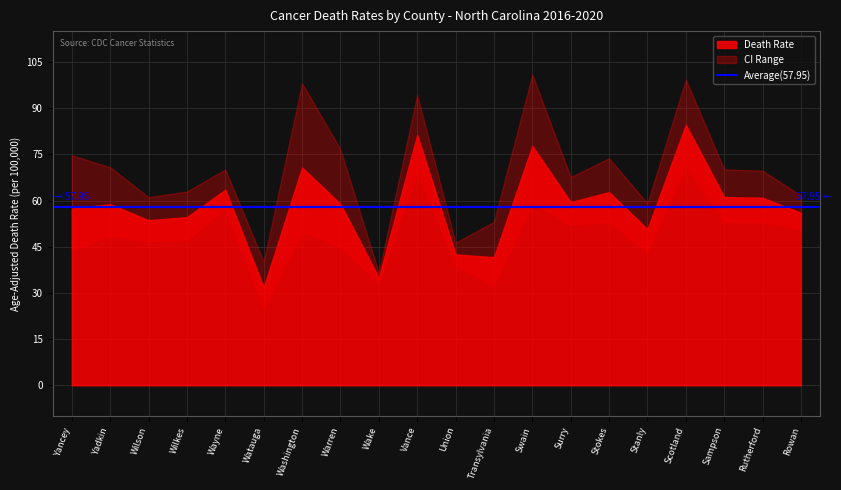

The Age-Adjusted Death Rate series shows 62.7 at Stokes. True or false?

True